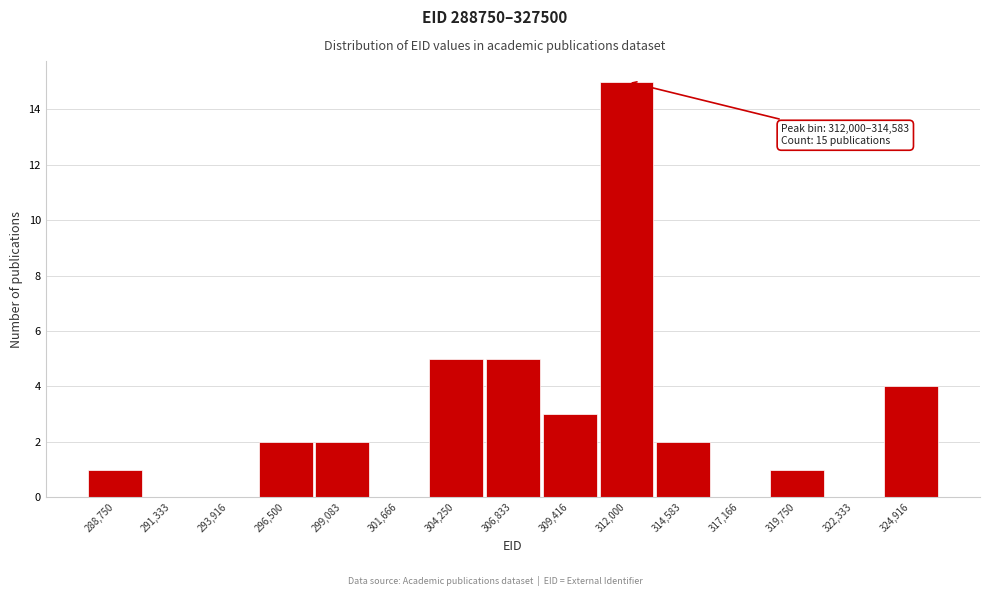

Reading left to right, extract all data points from this chart.

288,750=1	291,333=0	293,916=0	296,500=2	299,083=2	301,666=0	304,250=5	306,833=5	309,416=3	312,000=15	314,583=2	317,166=0	319,750=1	322,333=0	324,916=4